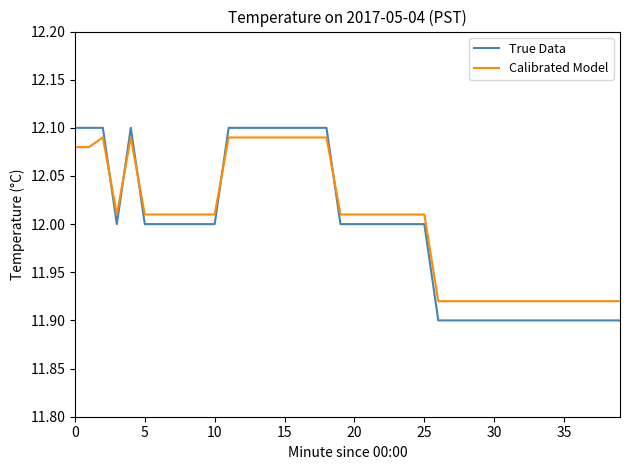

Which series has the widest spread of values?

True Data